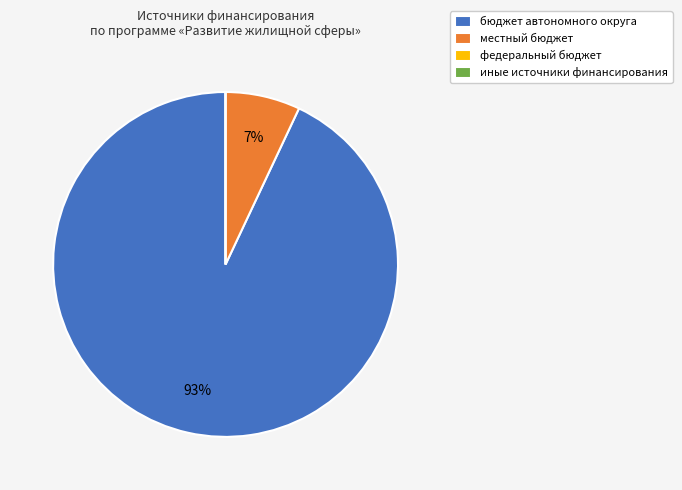

Which slice represents more than half of the pie?

бюджет автономного округа